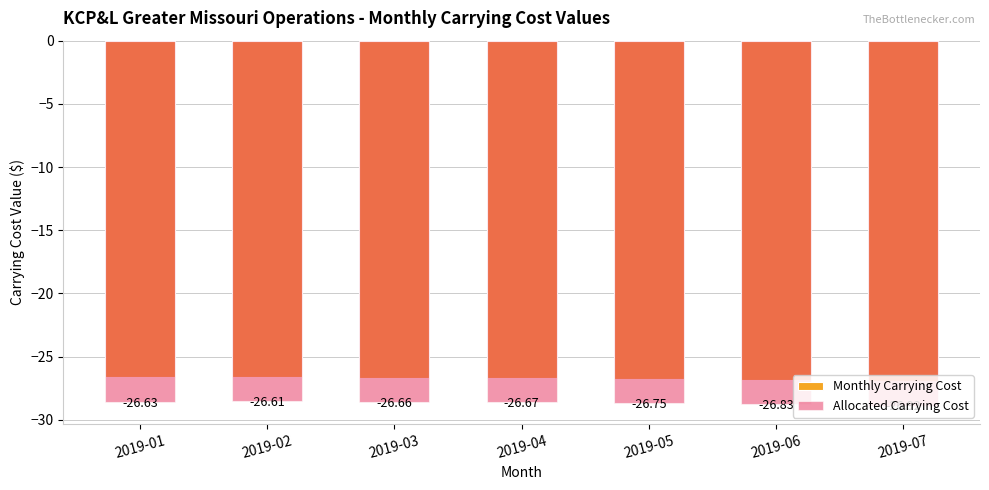

How many categories are shown in the chart?

7